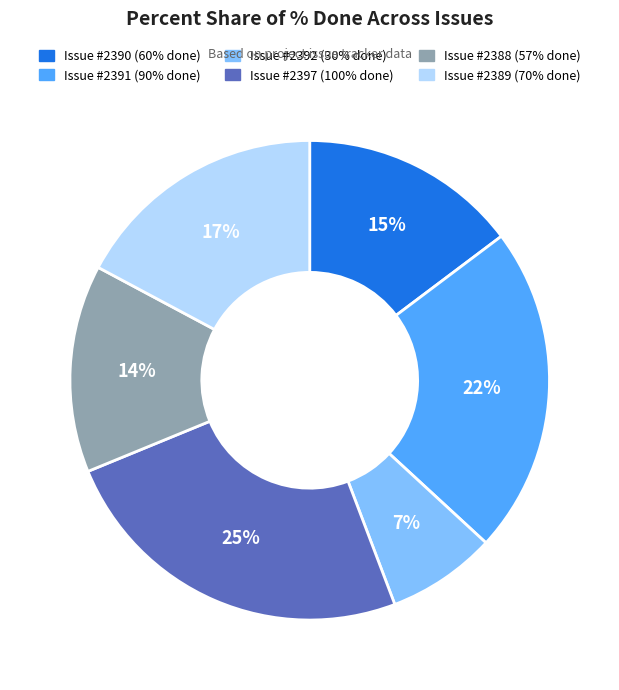

Is there a majority slice in this chart?

No